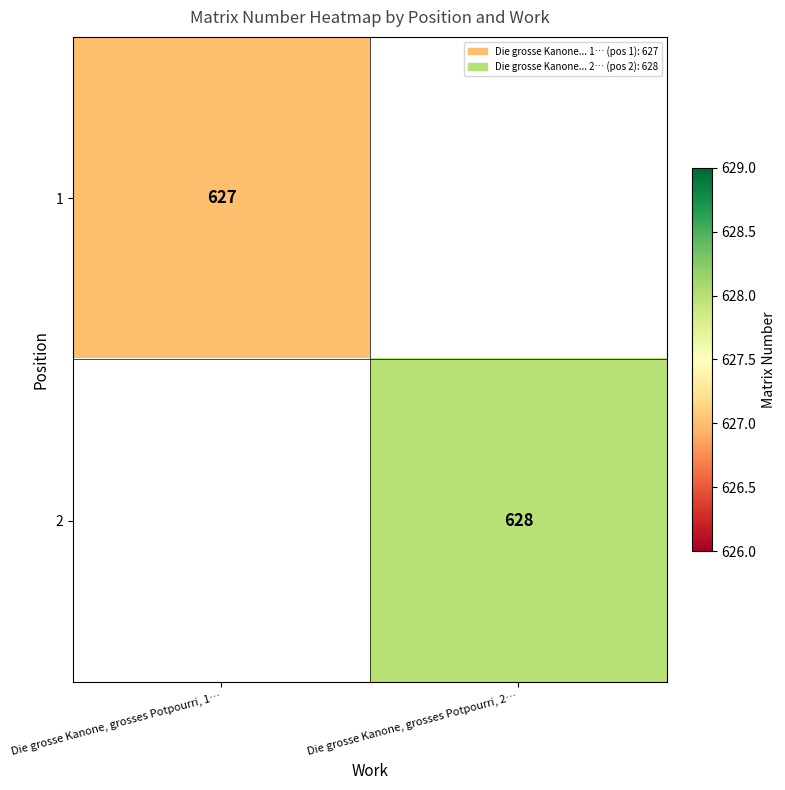

What is the minimum value shown in the chart?

627.0